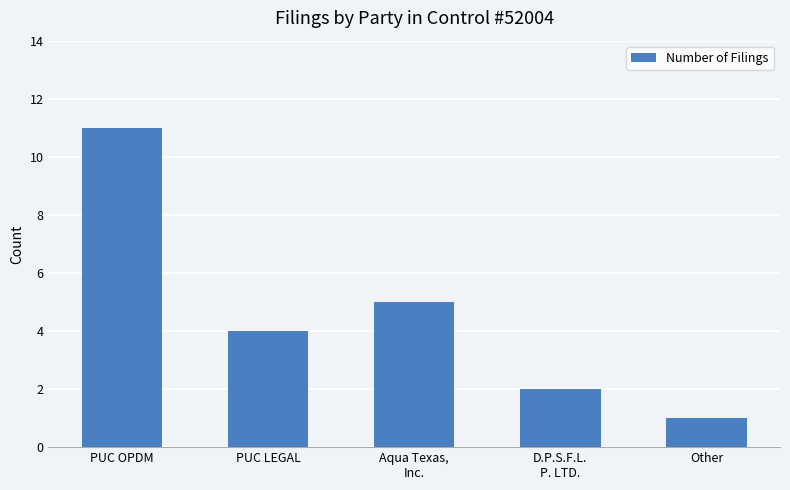

Approximately how many times larger is the value at PUC LEGAL compared to D.P.S.F.L.
P. LTD.?

2.0